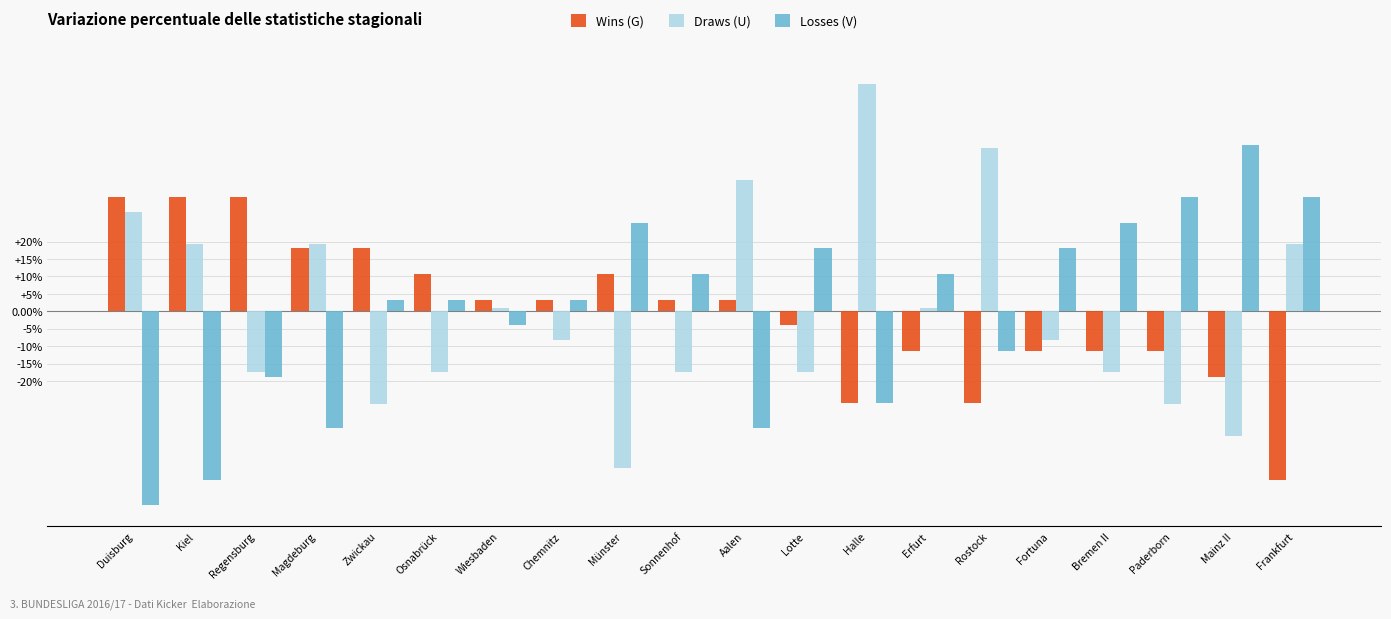

What value does the Wins (G) series have at Regensburg?

32.8